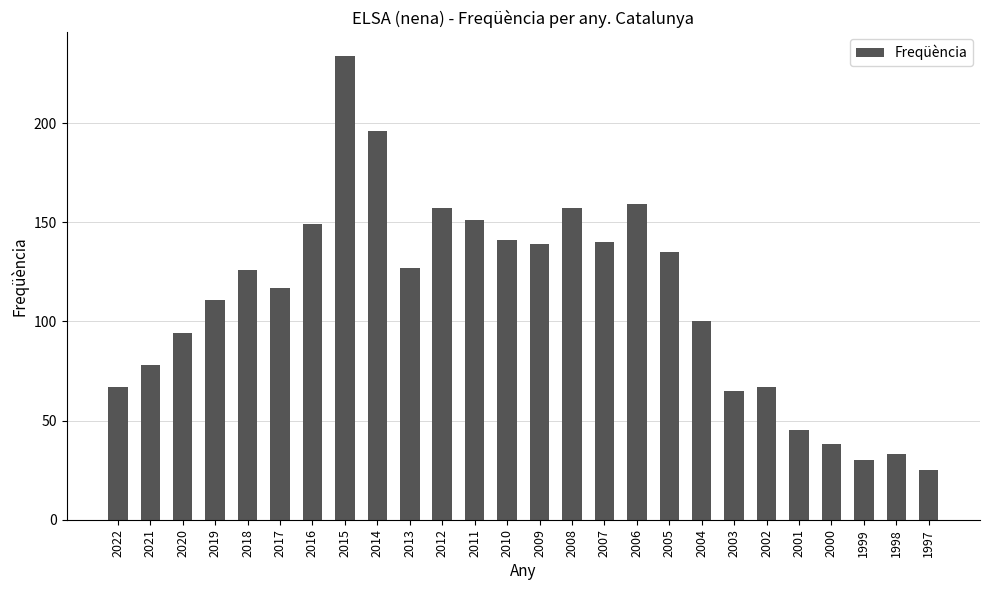

True or false: the data shows 196 at 2014.

True